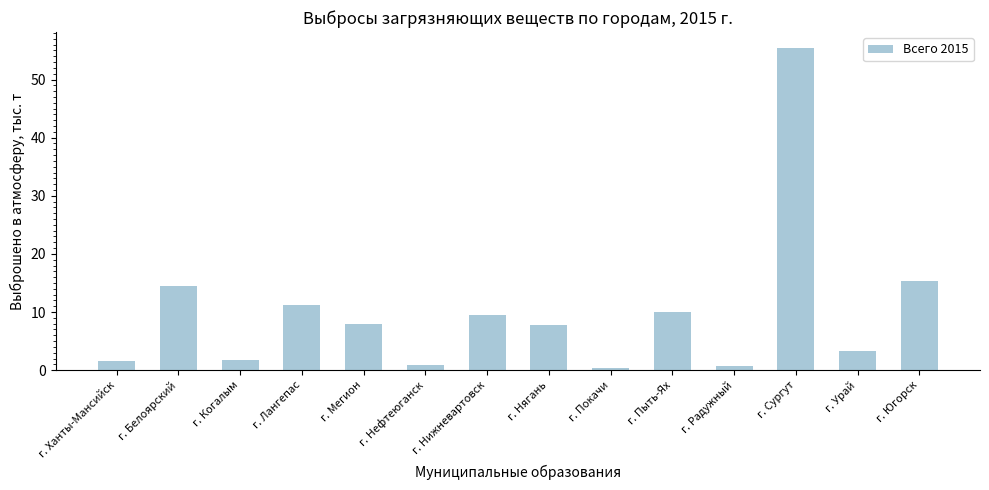

What is the smallest value displayed?

0.4